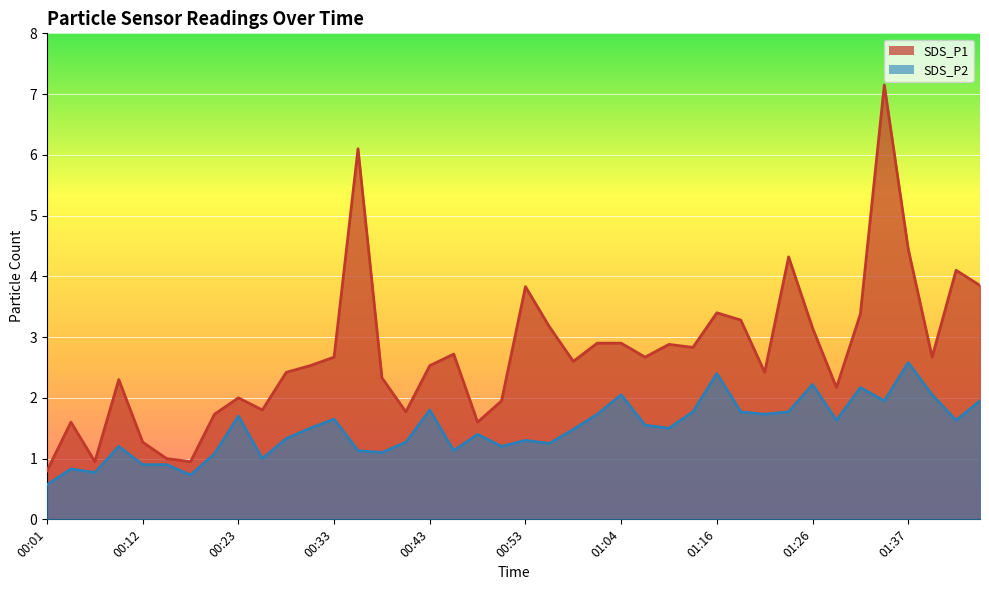

Which series has the widest spread of values?

SDS_P1